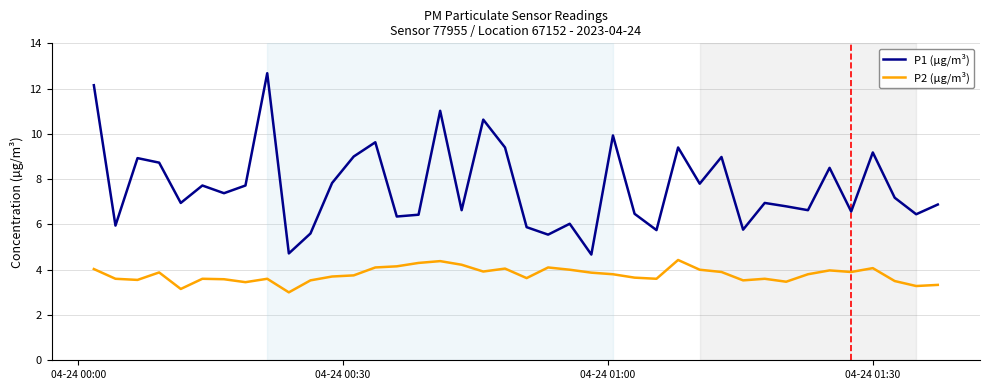

What is the difference between the second highest and minimum values in the P2 (µg/m³) series?

1.4